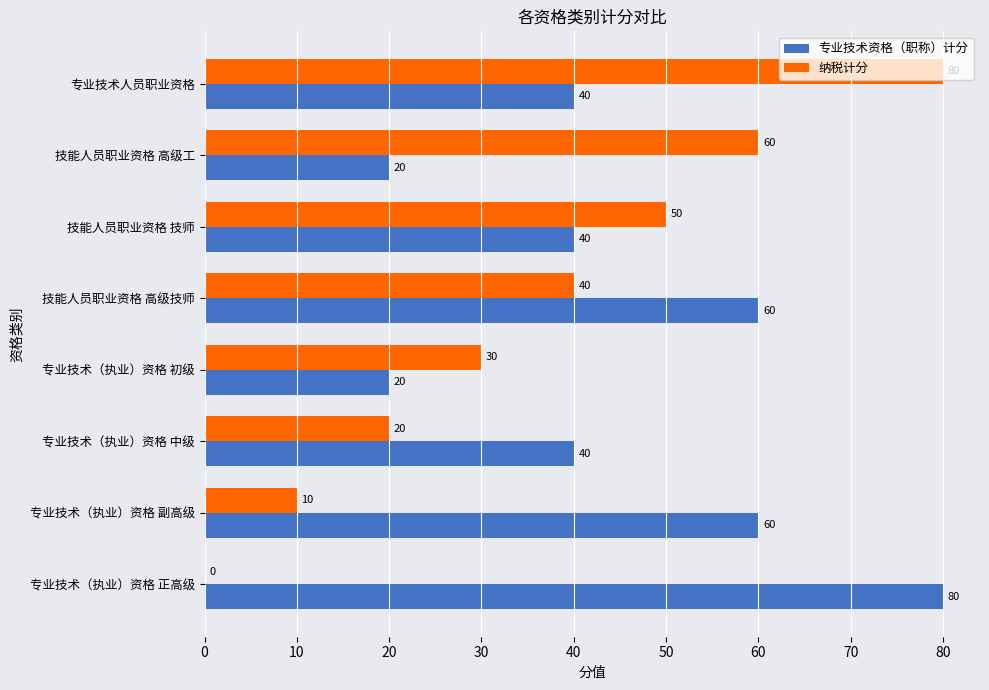

Which series has the largest range (max minus min)?

纳税计分